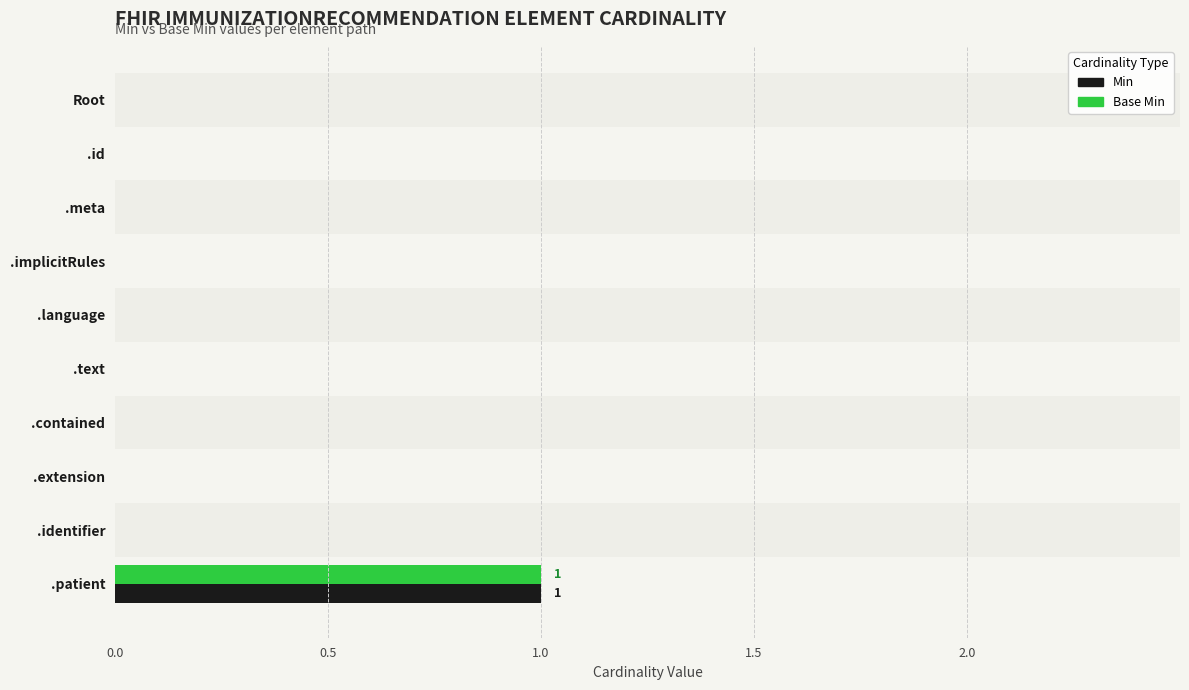

At which category is the sum across all series the highest?

.patient